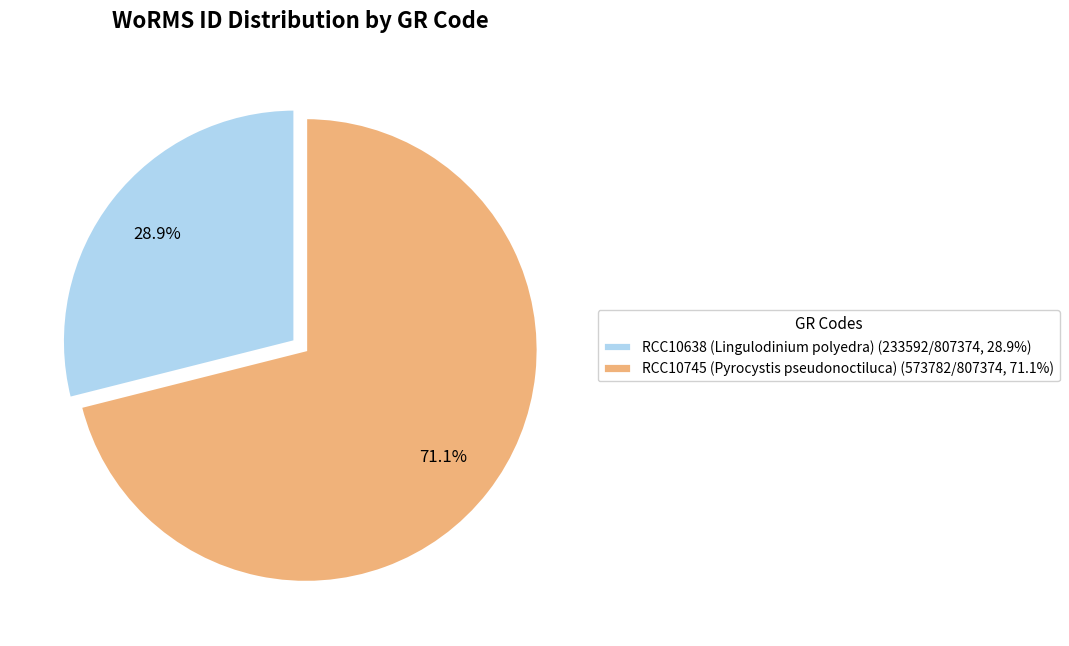

Rank the categories by value from highest to lowest.

RCC10745 (Pyrocystis pseudonoctiluca), RCC10638 (Lingulodinium polyedra)